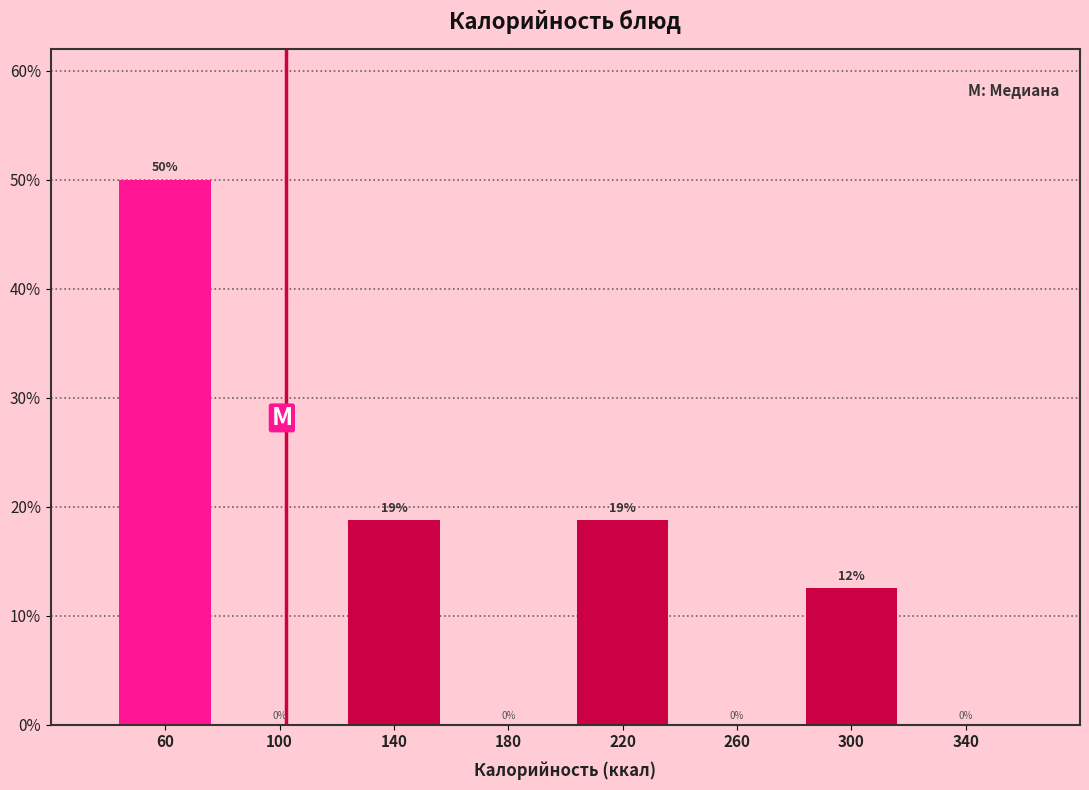

Which range on the x-axis has the tallest bar?

40 to 80